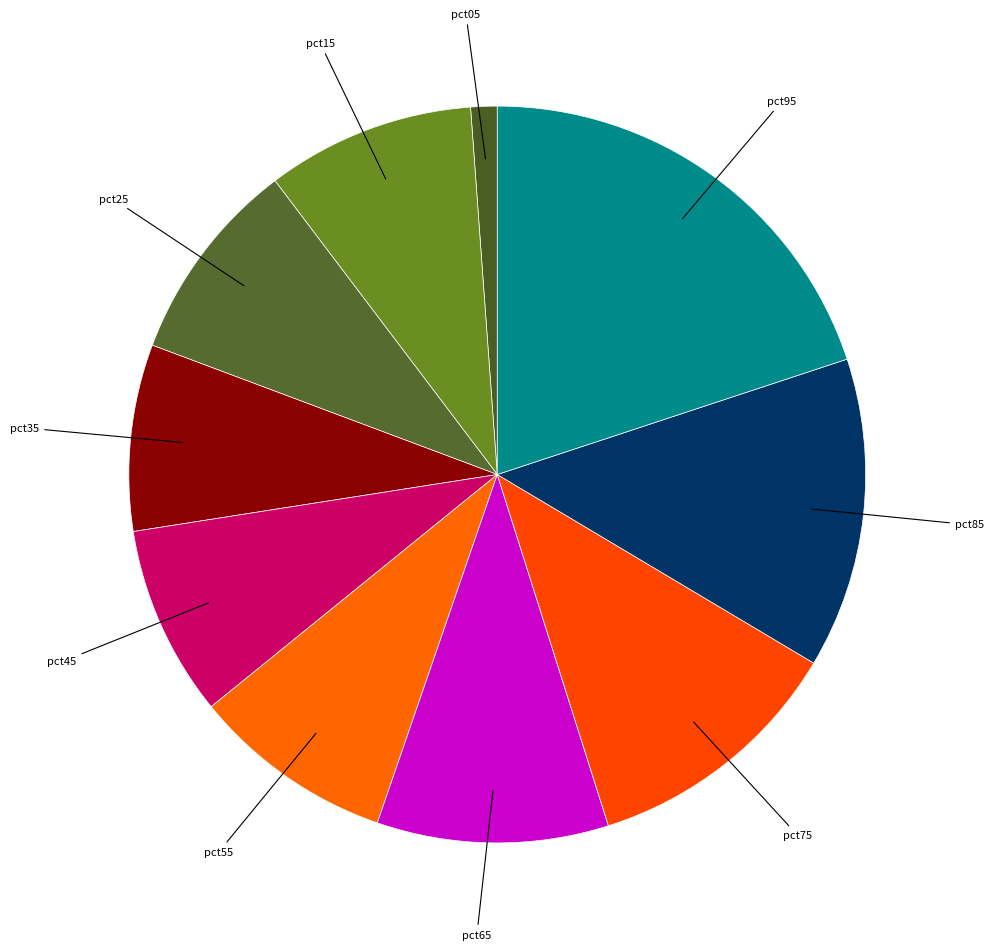

Count the number of slices in the pie.

10